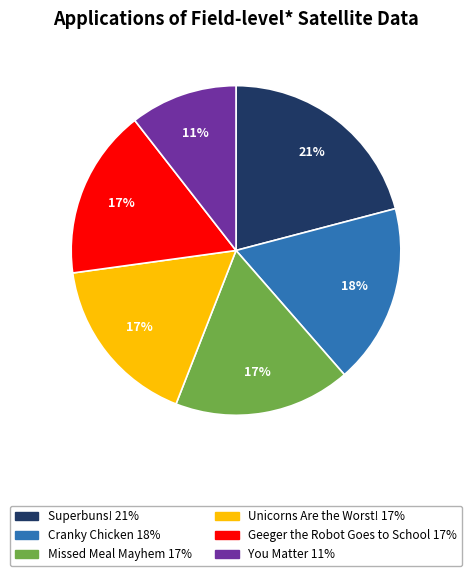

What percentage is the Geeger the Robot Goes to School slice, to the nearest percent?

17%